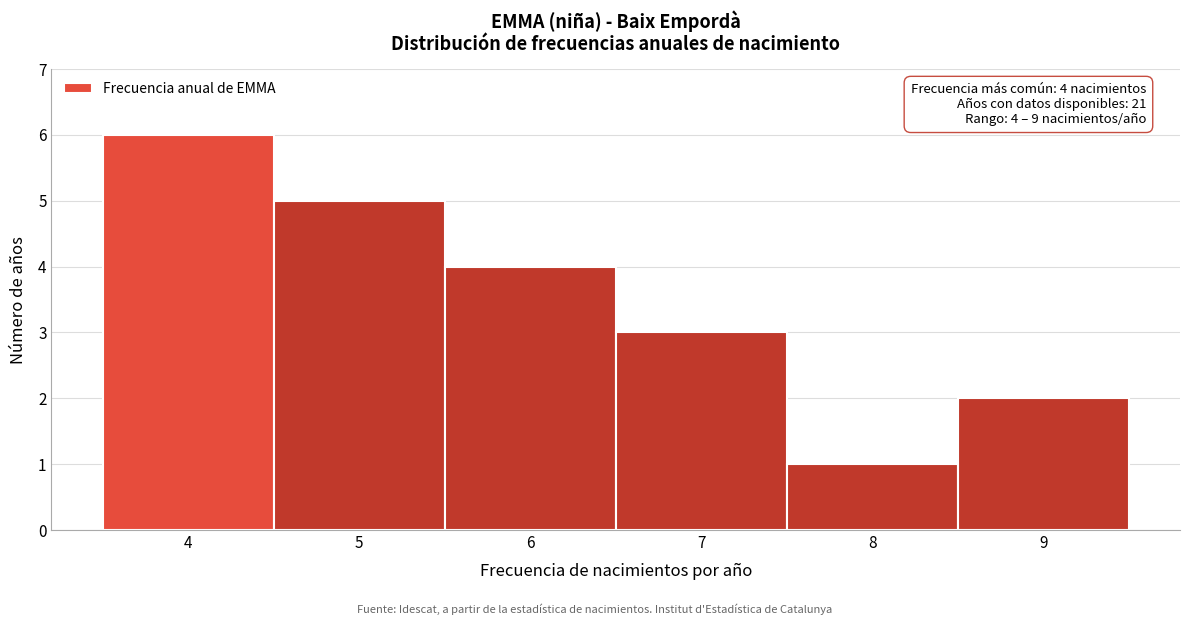

Which range on the x-axis has the tallest bar?

3.5 to 4.5